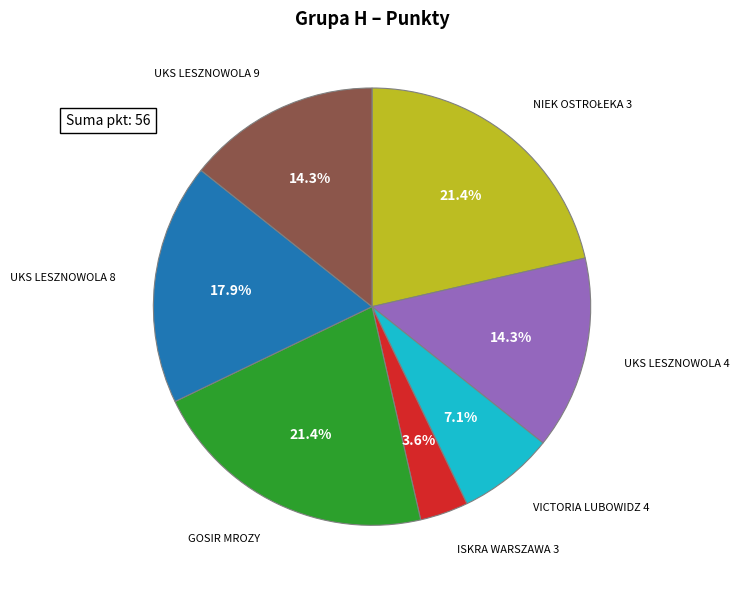

What portion of the pie excludes VICTORIA LUBOWIDZ 4?

92.9%